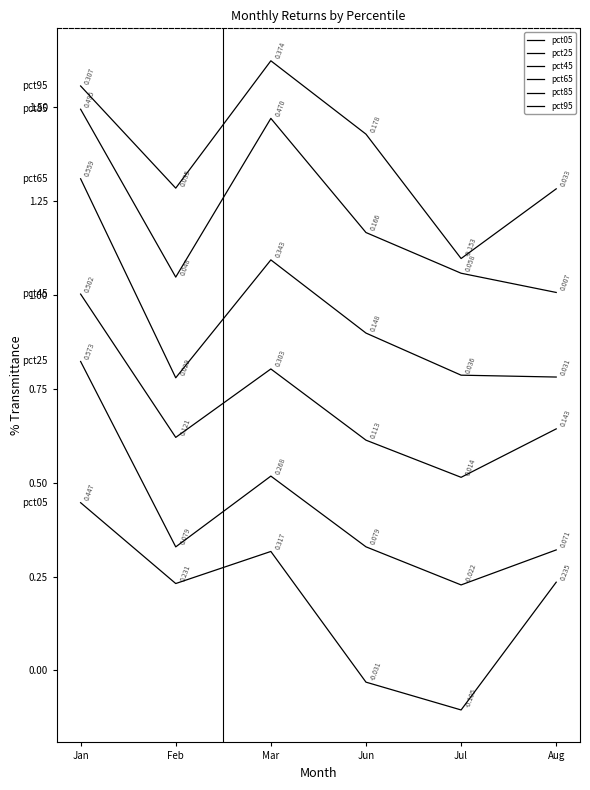

Rank the series at Aug from lowest to highest value.

pct05, pct25, pct45, pct65, pct85, pct95